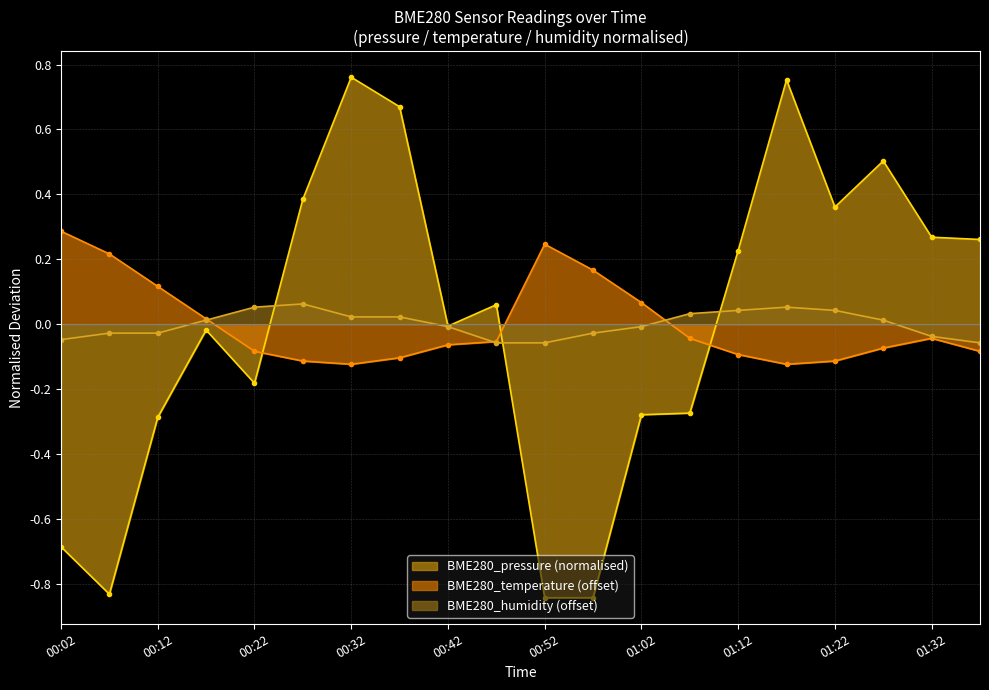

How many times do BME280_humidity and BME280_temperature cross each other?

3